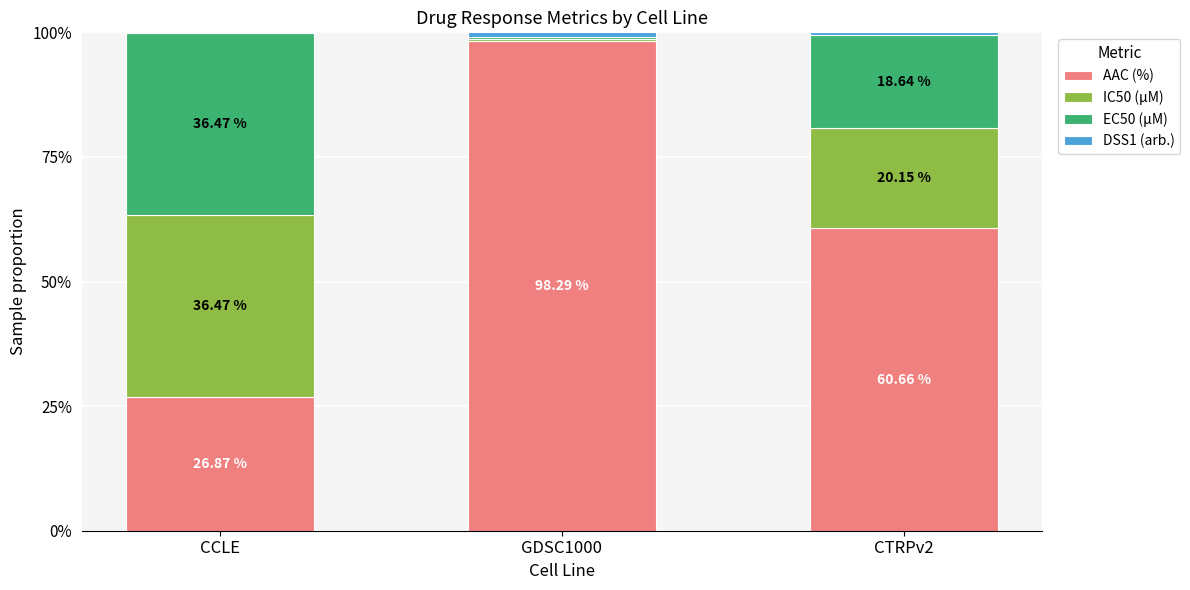

What is the sum of all AAC (%) values?

185.8